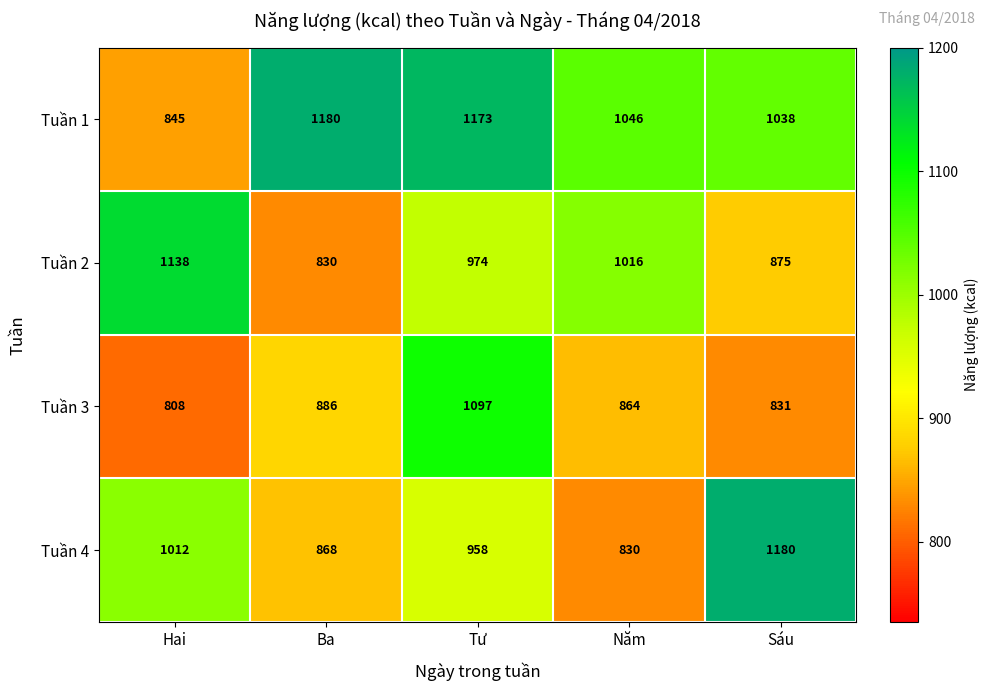

At how many categories does at least one series exceed 996?

5